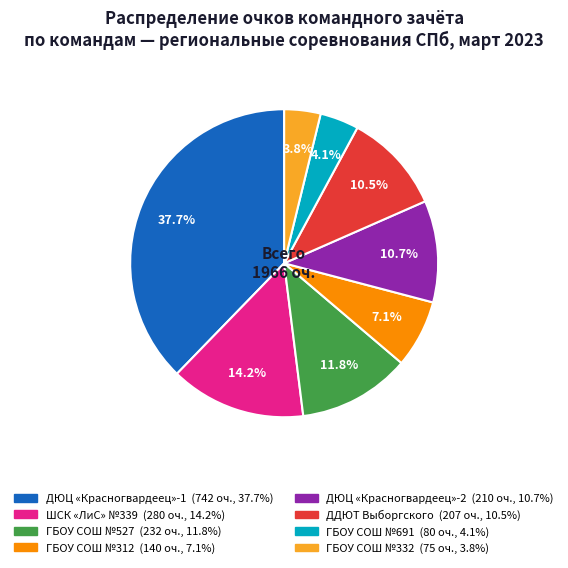

Is there any slice that represents more than half of the pie?

No